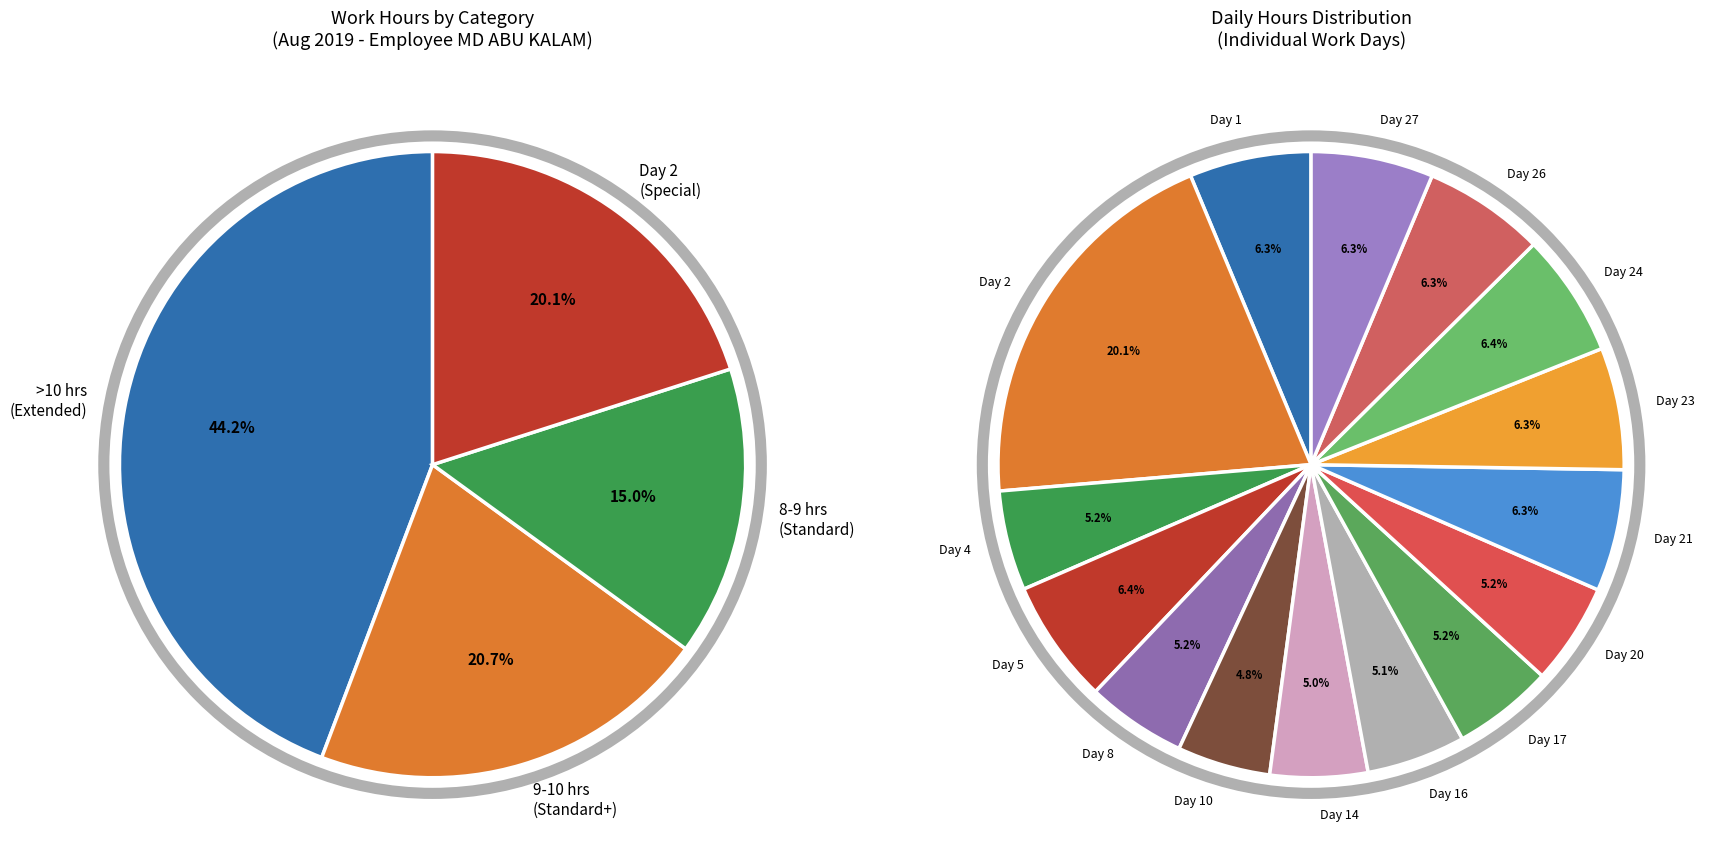

To the nearest percent, what is the average slice percentage?

7%